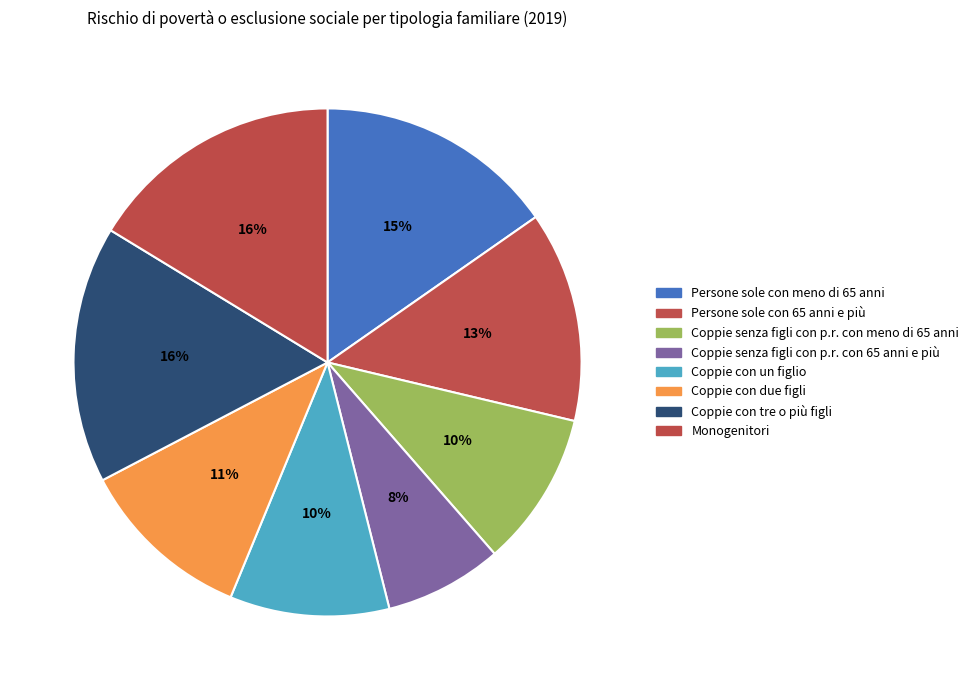

What is the ratio of the value at Persone sole con 65 anni e più to the value at Coppie senza figli con p.r. con meno di 65 anni?

1.4